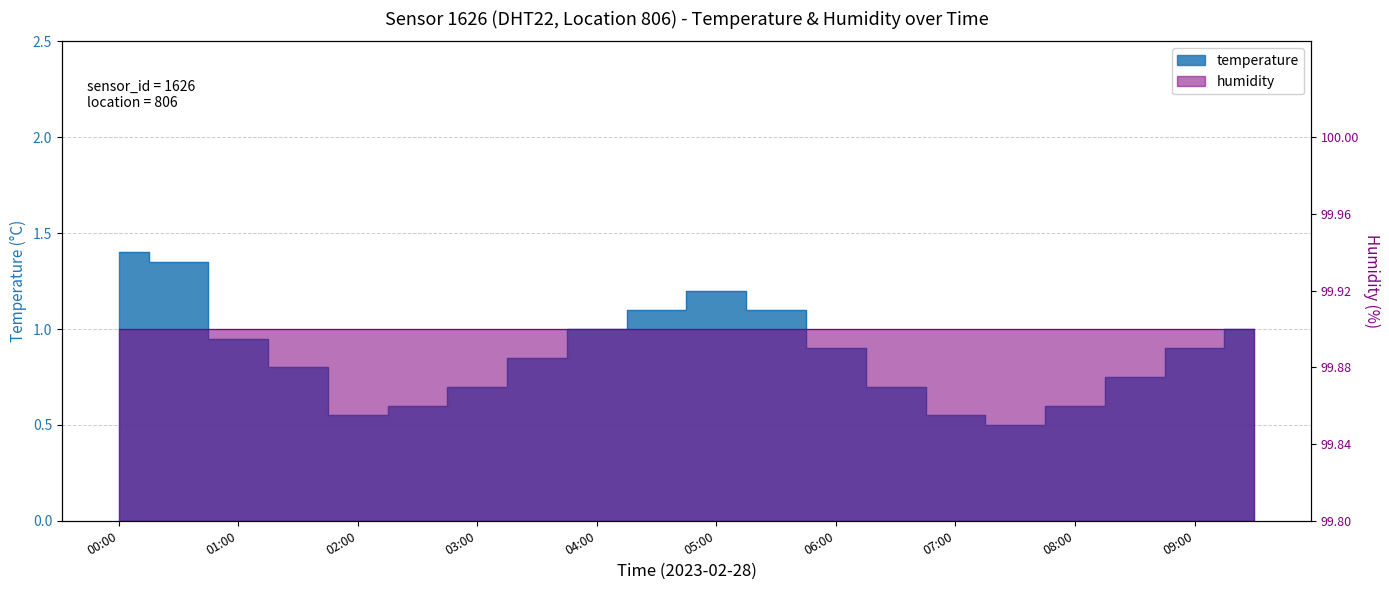

What is the approximate value at 02:30?

0.6